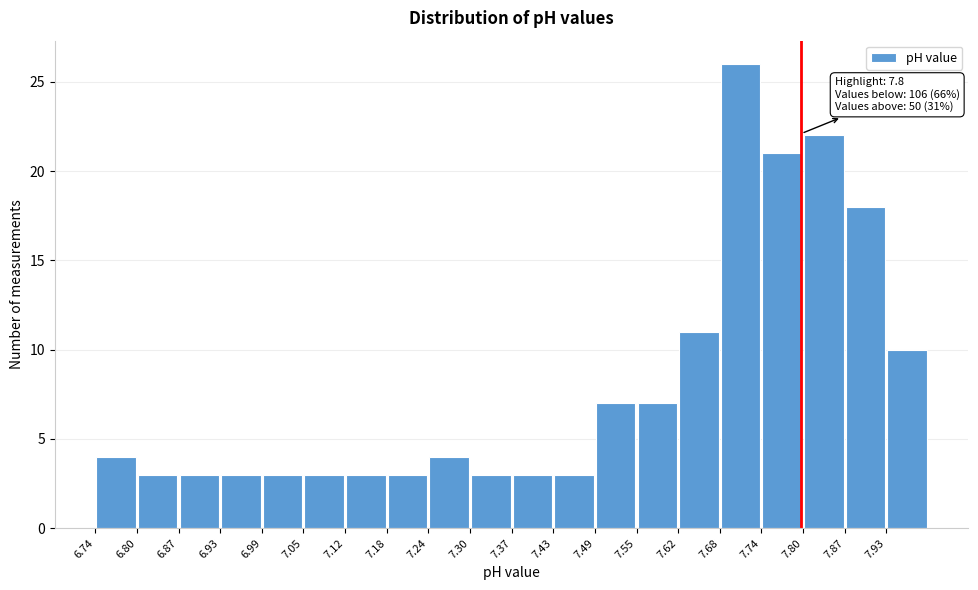

Over which range of the x-axis is the bar tallest?

7.68 to 7.74